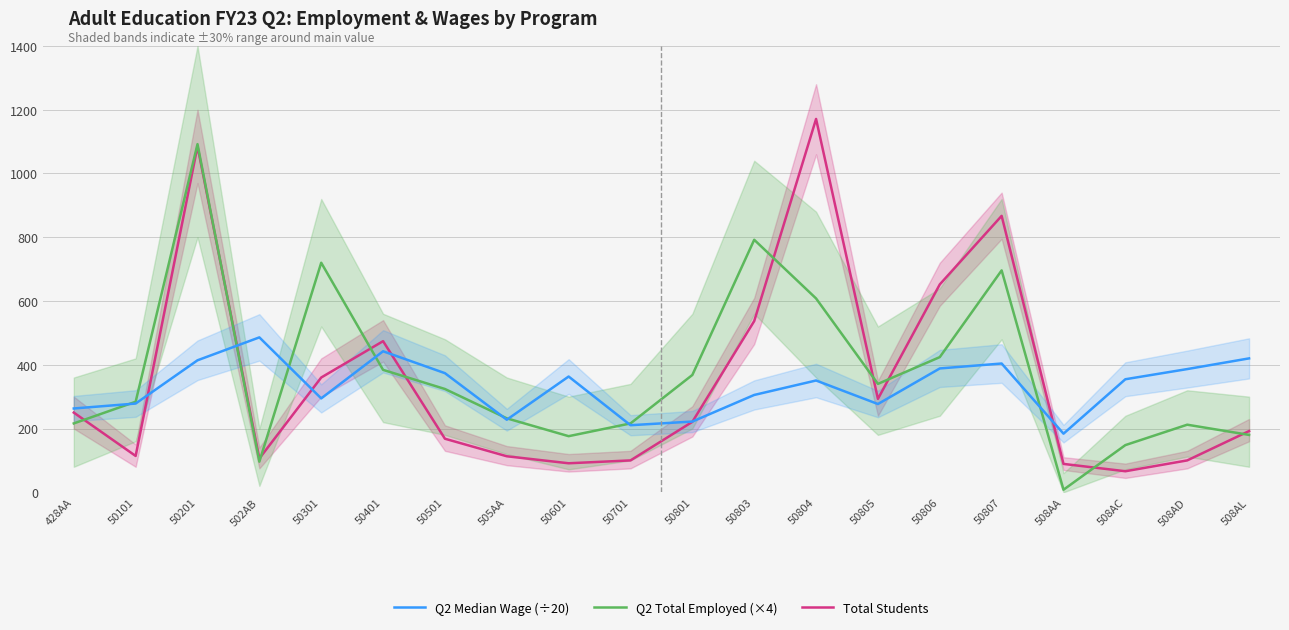

What is the spread (max minus min) of values at 50805?

63.1